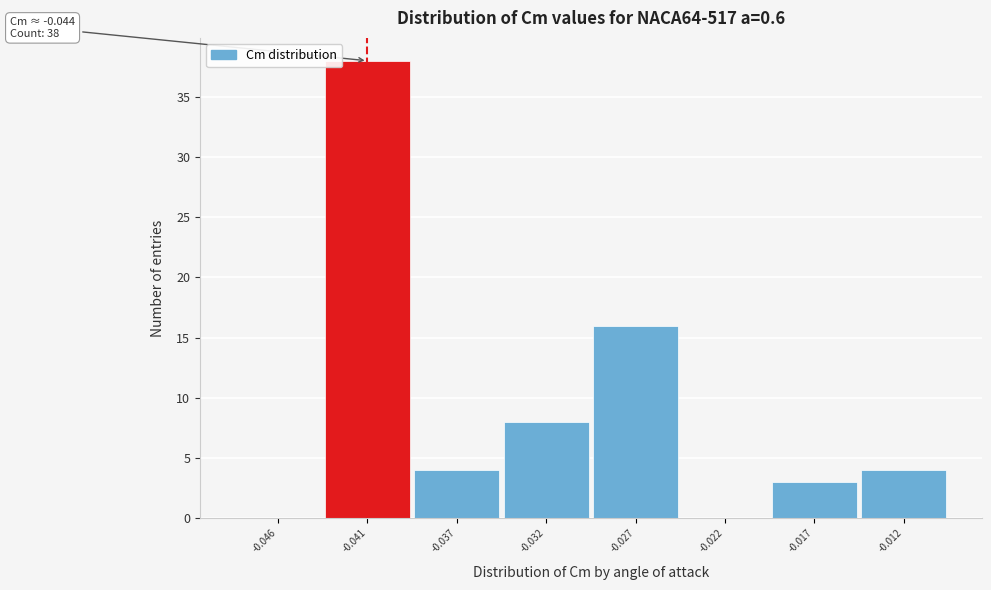

Reading left to right, extract all data points from this chart.

-0.046=0	-0.041=38	-0.037=4	-0.032=8	-0.027=16	-0.022=0	-0.017=3	-0.012=4